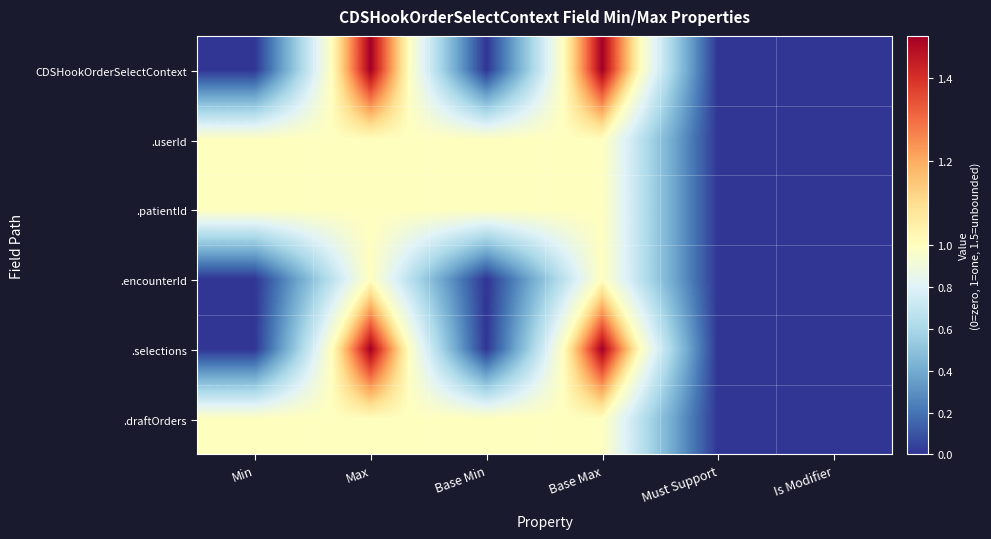

Between Max and Is Modifier, which series saw the biggest shift?

CDSHookOrderSelectContext